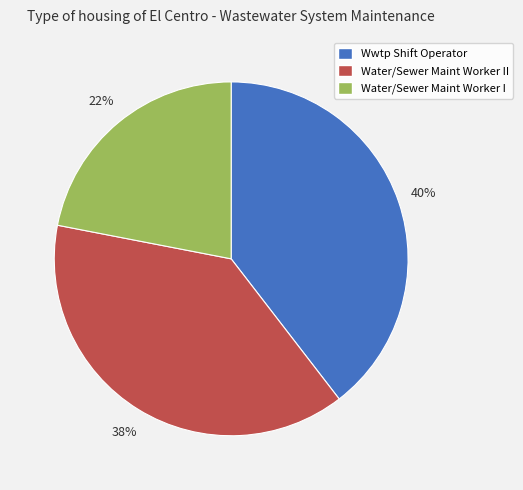

Is there any slice that represents more than half of the pie?

No